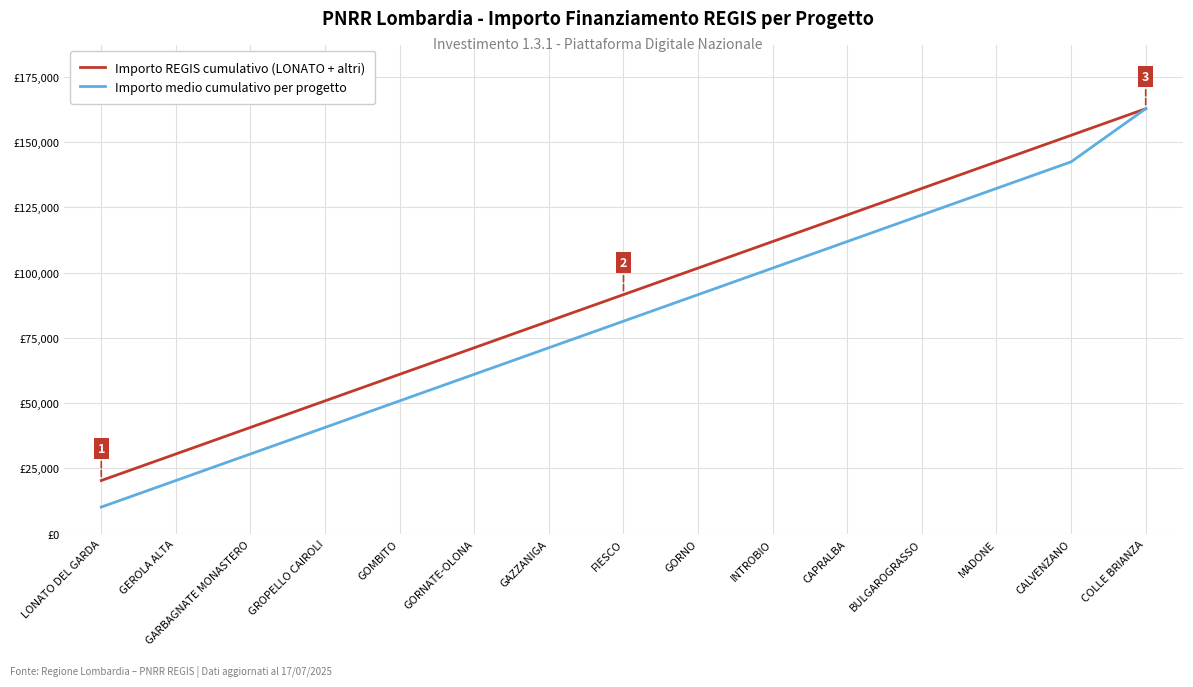

True or false: Importo medio cumulativo per progetto has more than 2 points higher than both neighbors.

False